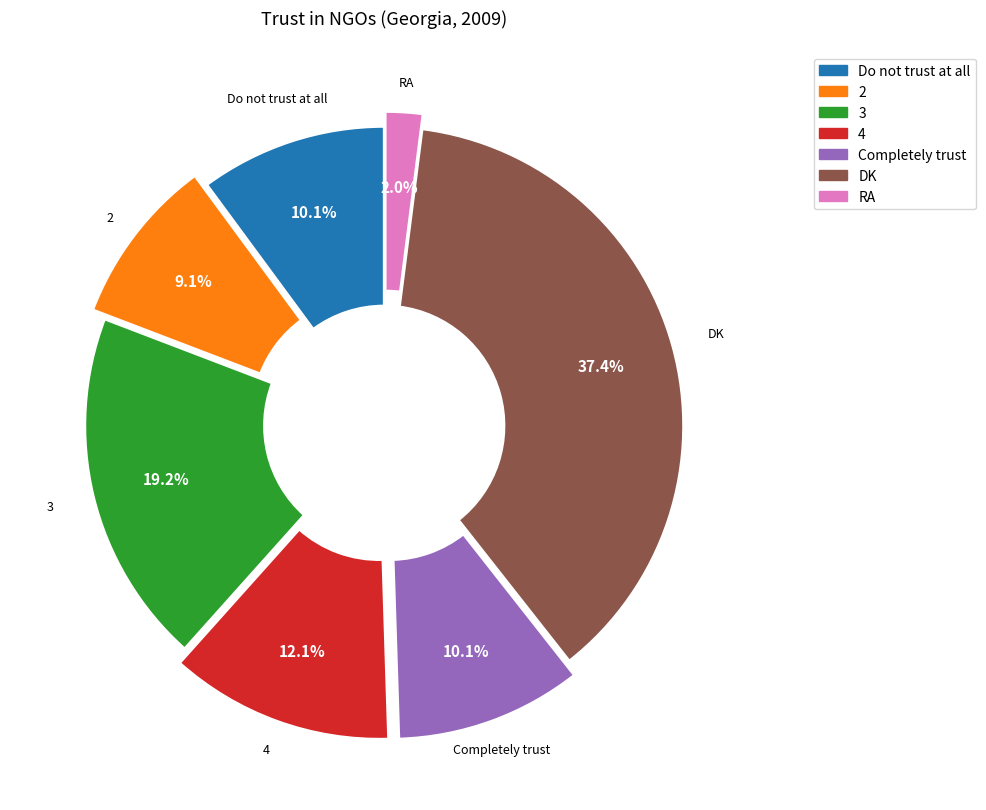

Count the number of slices in the pie.

7